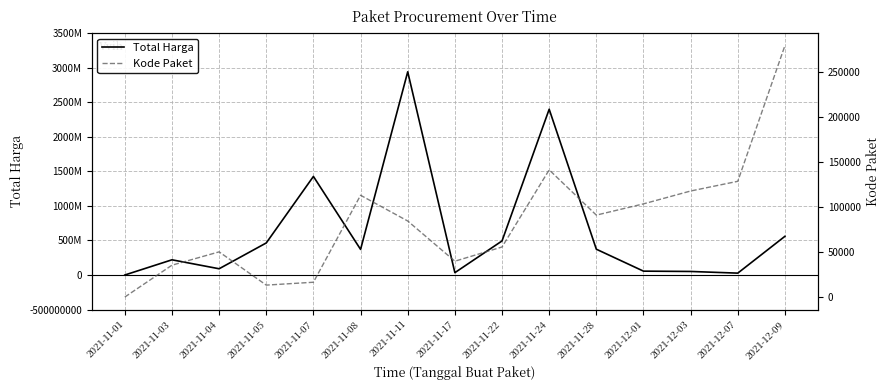

Rank the categories by Total Harga value from lowest to highest.

2021-11-01, 2021-12-07, 2021-11-17, 2021-12-03, 2021-12-01, 2021-11-04, 2021-11-03, 2021-11-08, 2021-11-28, 2021-11-05, 2021-11-22, 2021-12-09, 2021-11-07, 2021-11-24, 2021-11-11